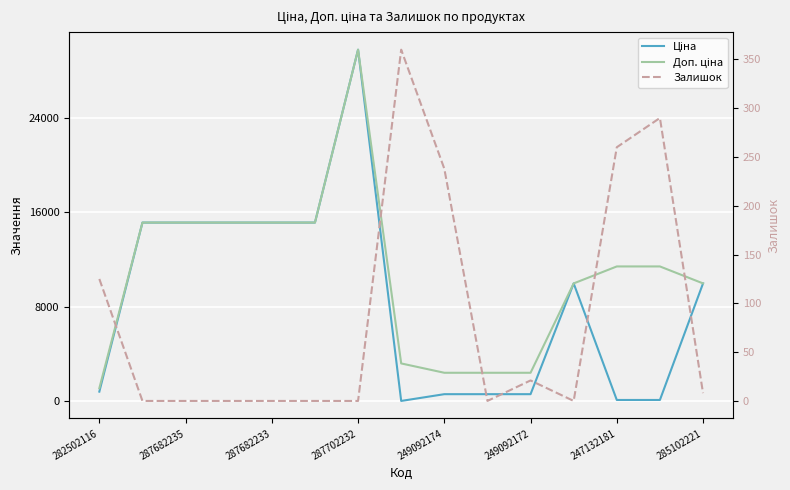

Reading left to right, what are all the values shown in this chart?

Ціна: 818.5	15120.0	15120.0	15120.0	15120.0	15120.0	29747.2	32.0	603.7	603.7	603.7	9975.0	114.1	114.1	9975.0
Доп. ціна: 1109.2	15120.0	15120.0	15120.0	15120.0	15120.0	29747.2	3205.0	2414.8	2414.8	2414.8	9975.0	11410.0	11410.0	9975.0
Залишок: 125.0	0.0	0.0	0.0	0.0	0.0	0.0	360.0	238.0	0.0	21.0	0.0	260.0	290.0	8.0